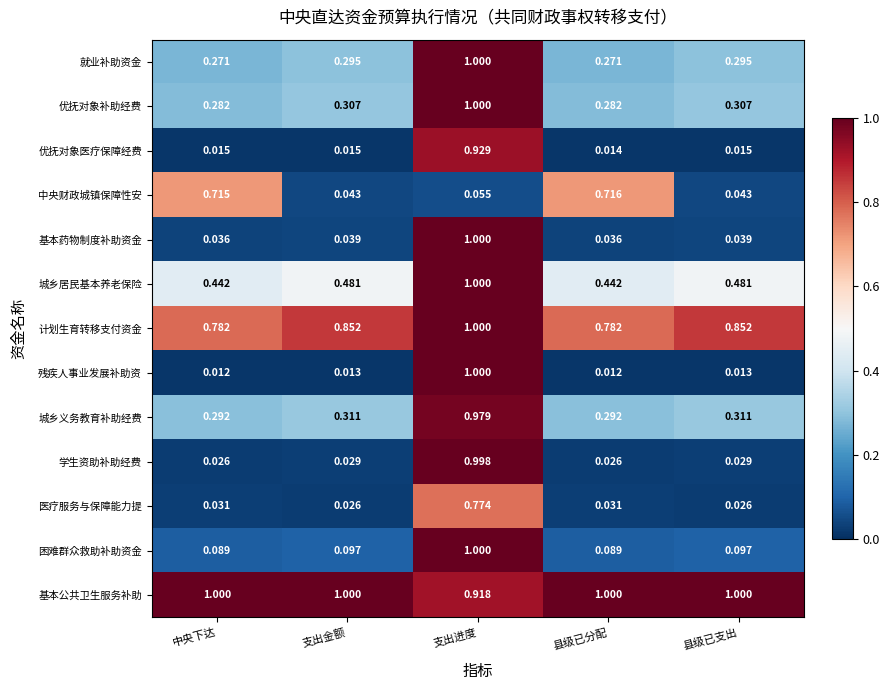

Rank the series at 支出金额 from lowest to highest value.

残疾人事业发展补助资, 优抚对象医疗保障经费, 医疗服务与保障能力提, 学生资助补助经费, 基本药物制度补助资金, 中央财政城镇保障性安, 困难群众救助补助资金, 就业补助资金, 优抚对象补助经费, 城乡义务教育补助经费, 城乡居民基本养老保险, 计划生育转移支付资金, 基本公共卫生服务补助